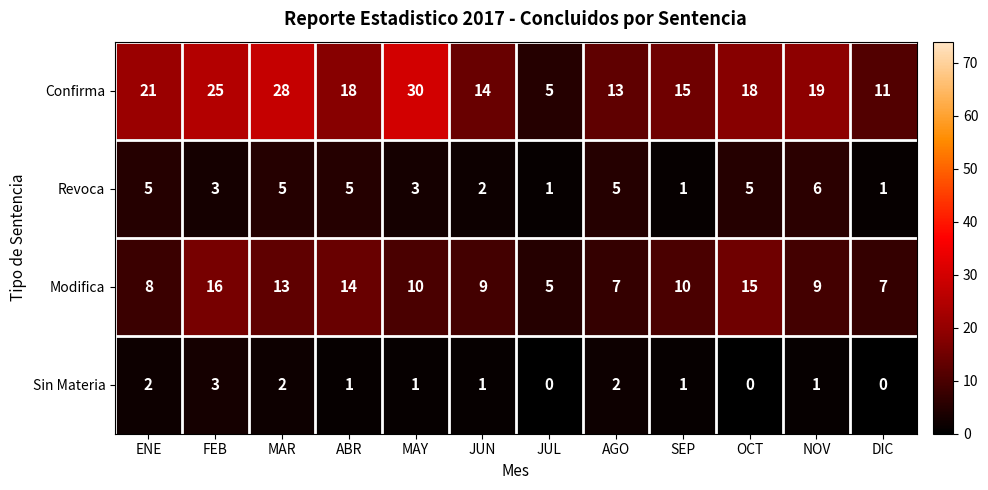

List the series in order of their peak value, highest first.

Confirma, Modifica, Revoca, Sin Materia